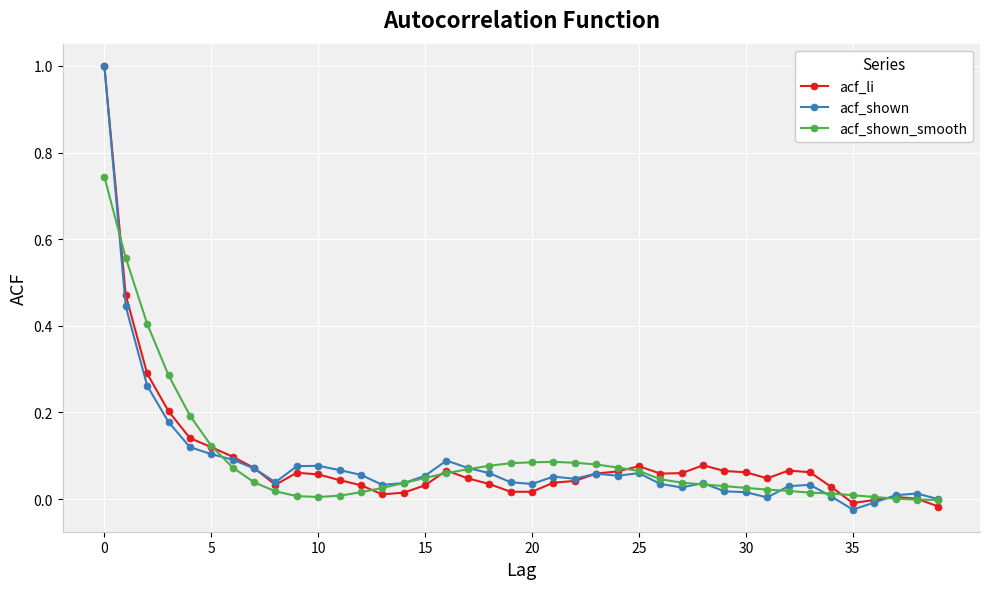

What is the greatest value displayed?

1.0